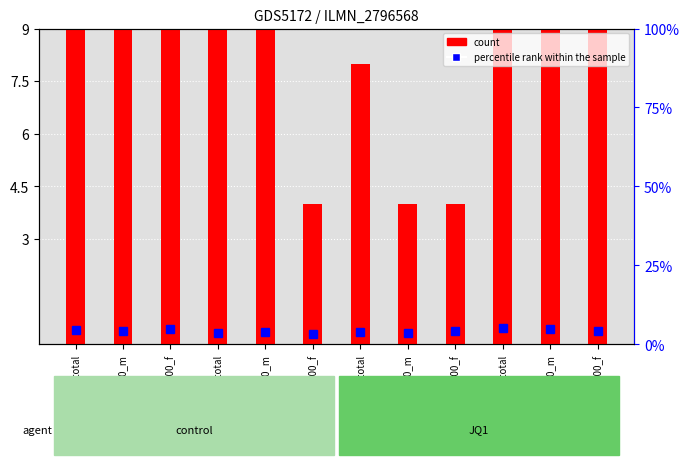

How many data points in percentile rank within the sample are less than 4?

5